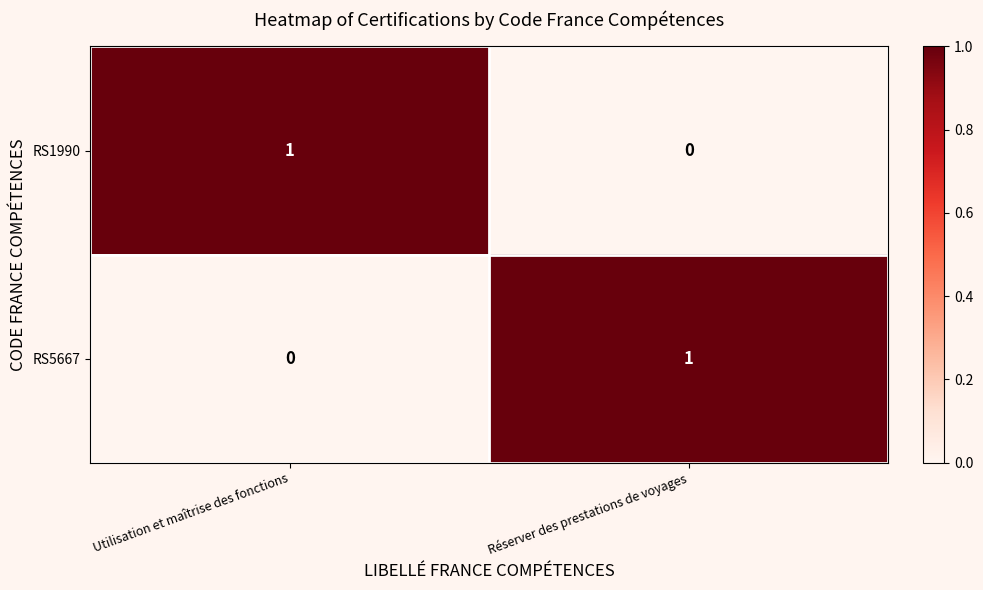

At which label does RS1990 reach its peak?

Utilisation et maîtrise des fonctions